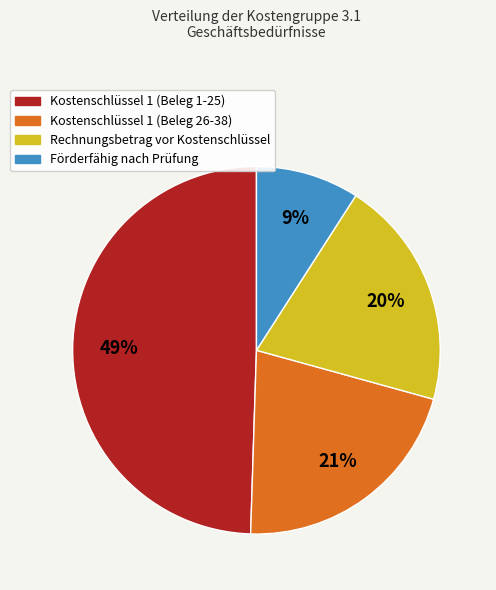

Is Förderfähig nach Prüfung the majority of the pie?

No